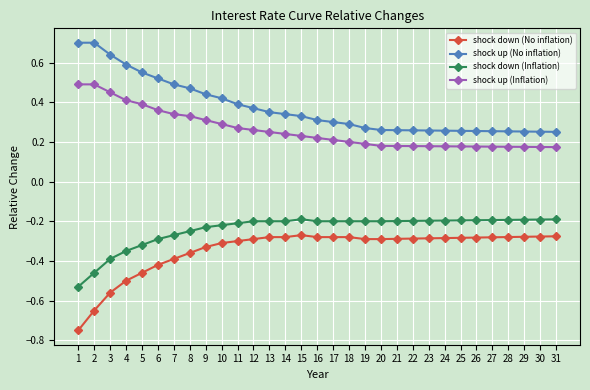

At how many categories does at least one series exceed 0?

31